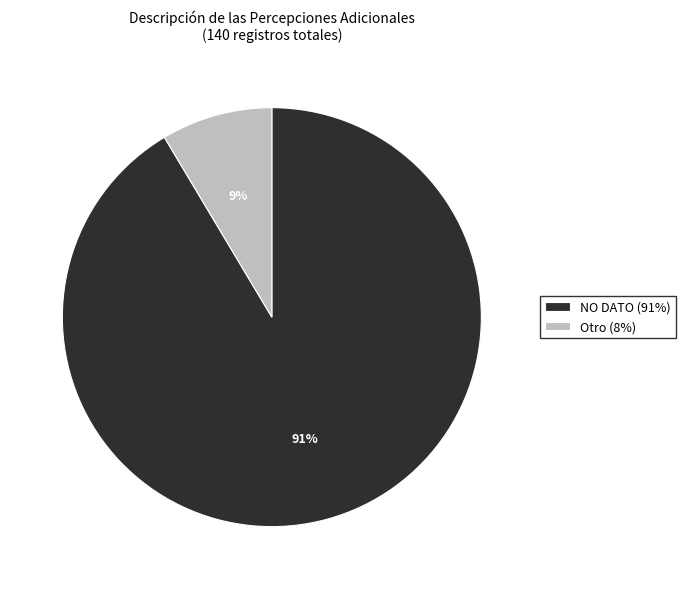

Is it true that NO DATO (91%) is 97% of the pie?

False